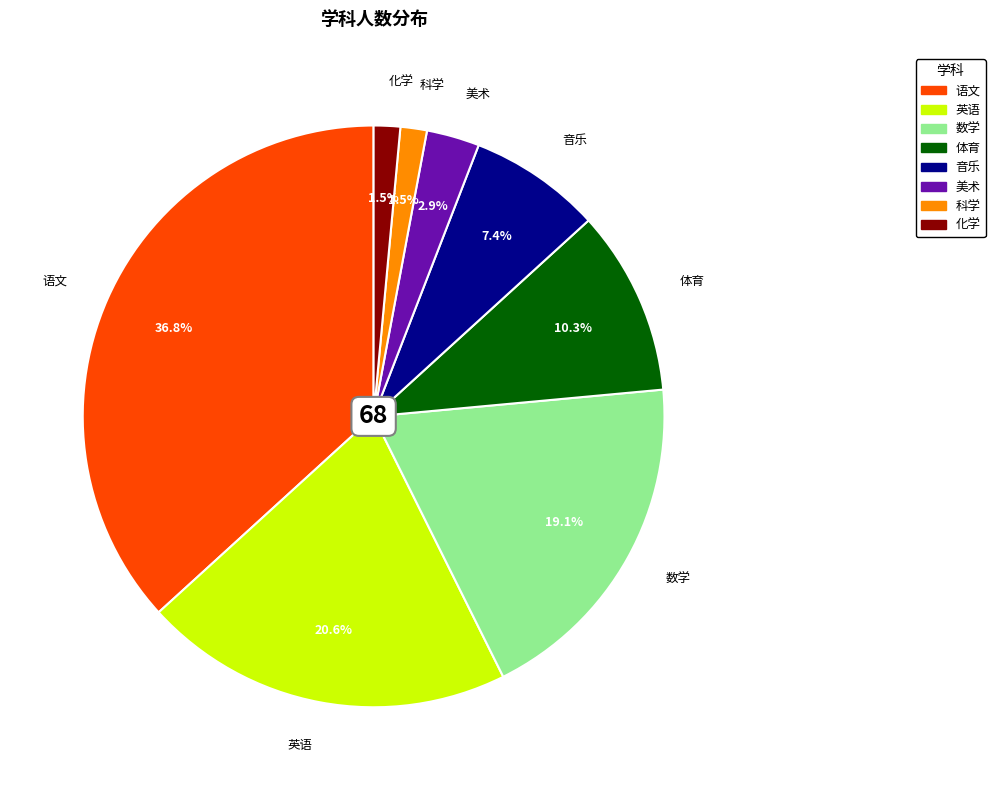

What is the largest slice in the pie chart?

语文